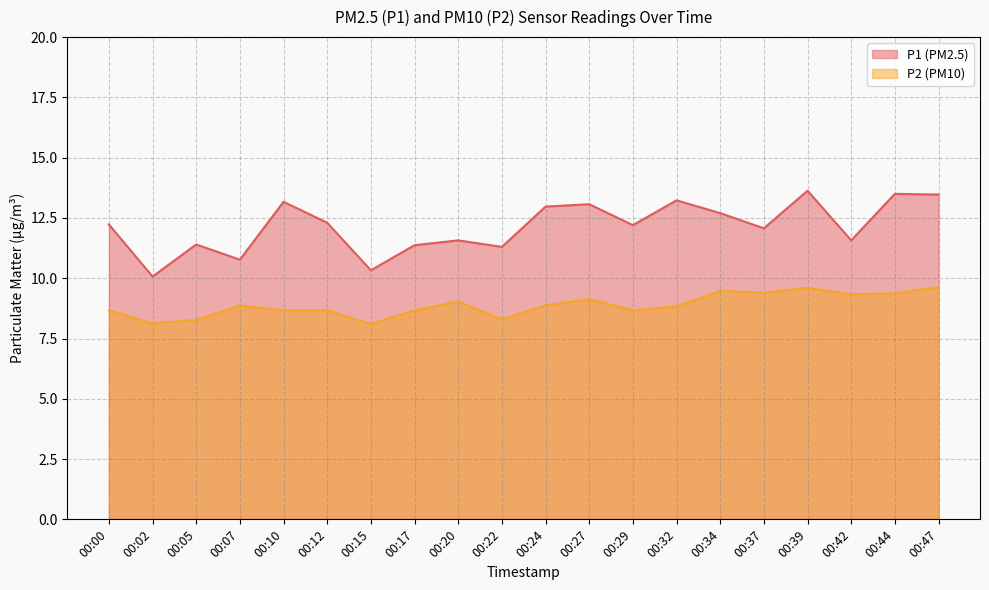

At which category is the sum across all series the highest?

00:39